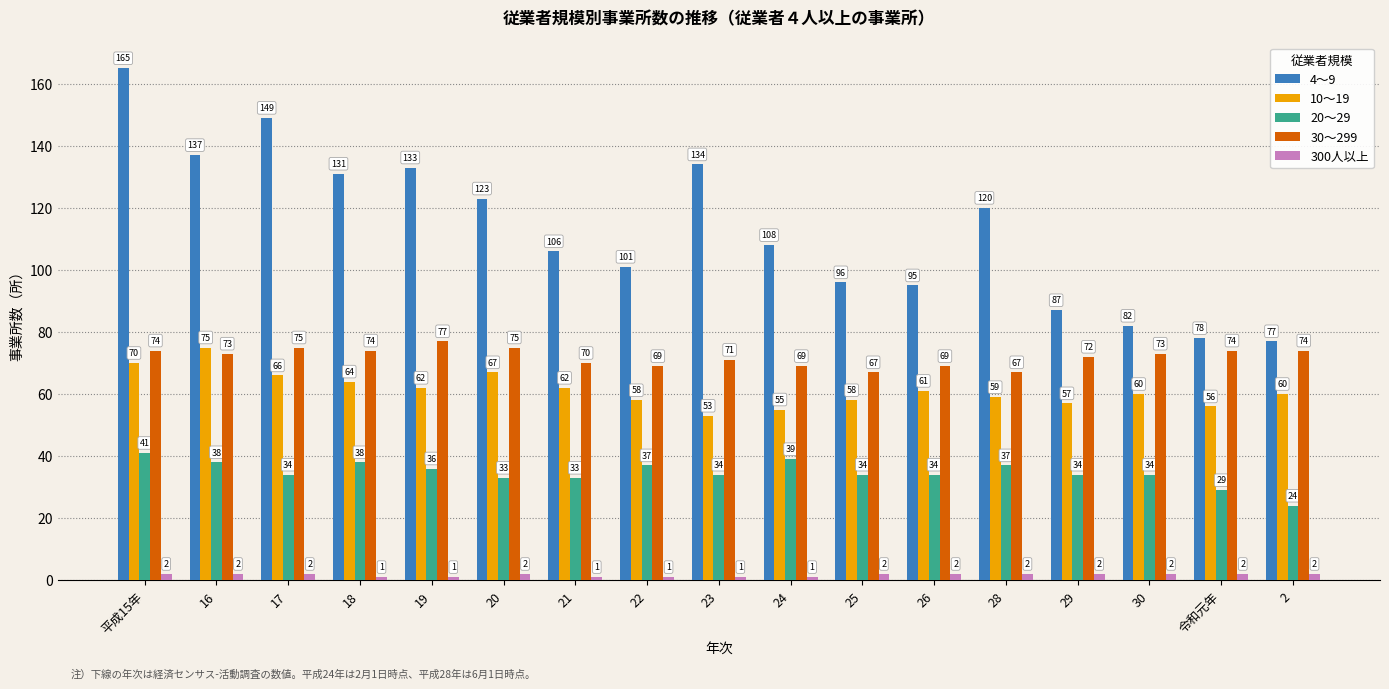

At which label does 20～29 reach its peak?

平成15年